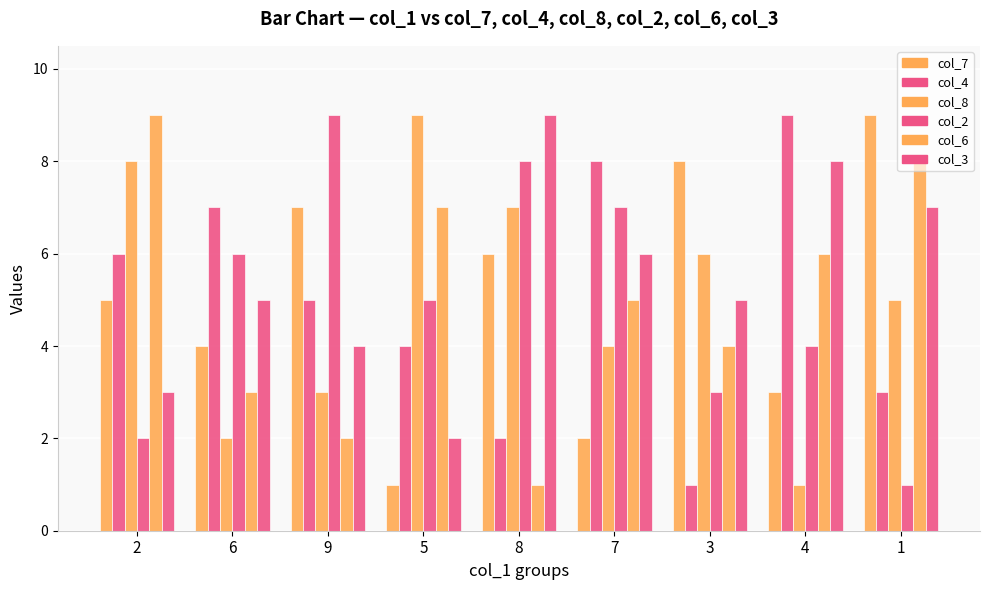

What position from the left is 9?

3